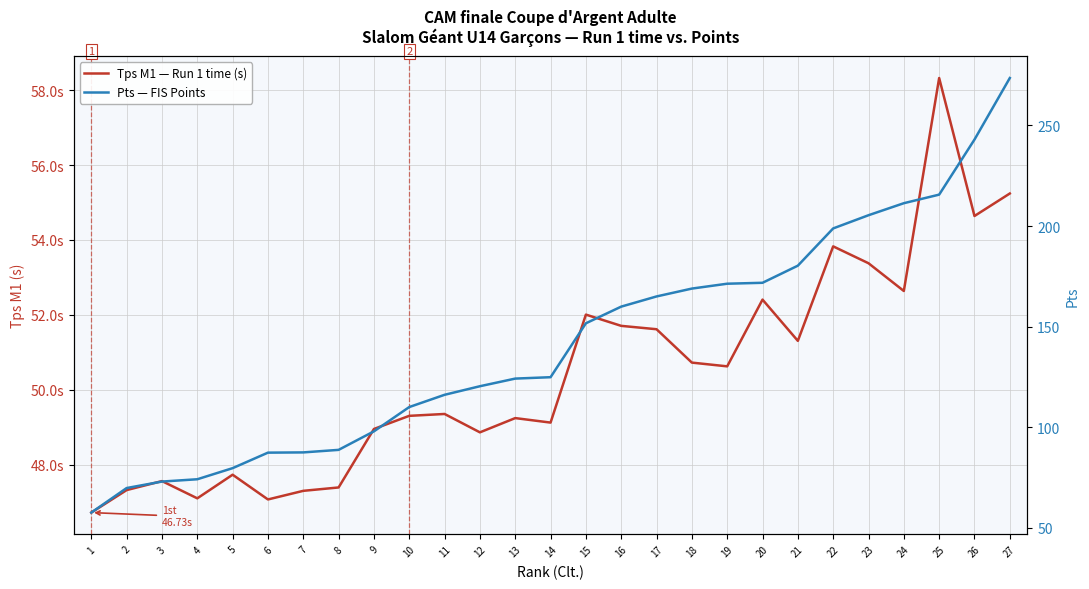

The Pts — FIS Points series shows 38.5 at 2. True or false?

False